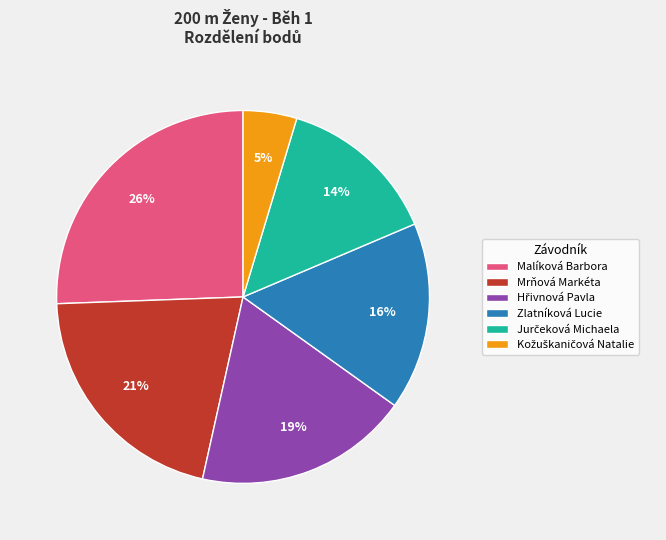

How many segments does this pie chart have?

6